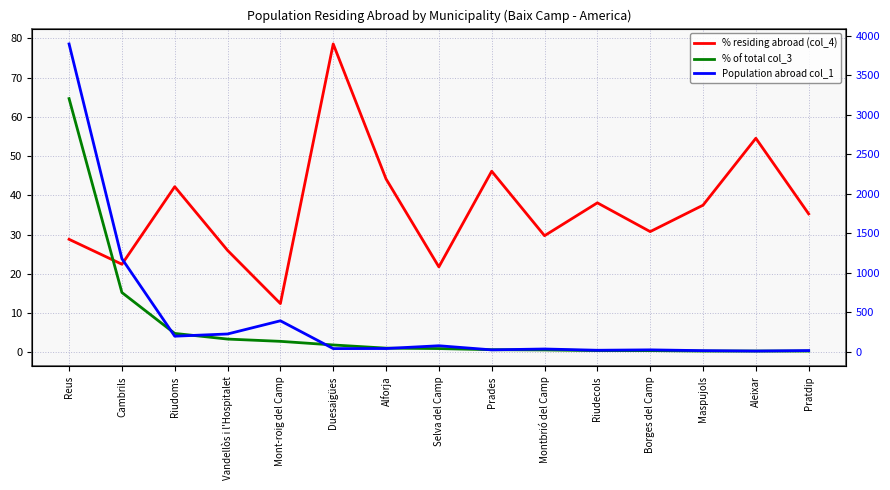

How many data points in % residing abroad (col_4) are less than 35?

7